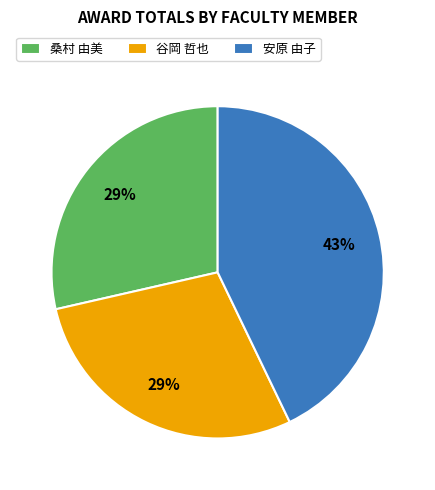

Count the number of slices in the pie.

3